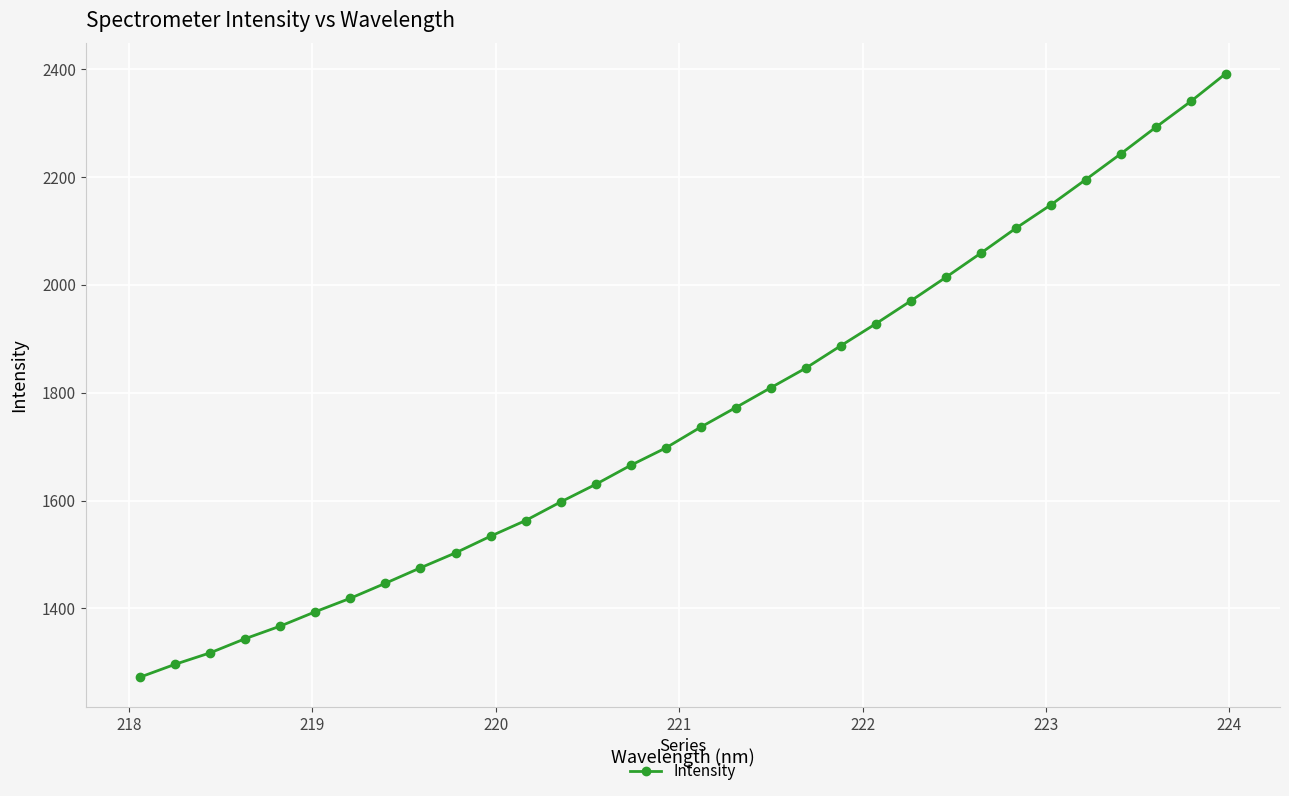

What is the value of the 16th point from the left?

1697.5